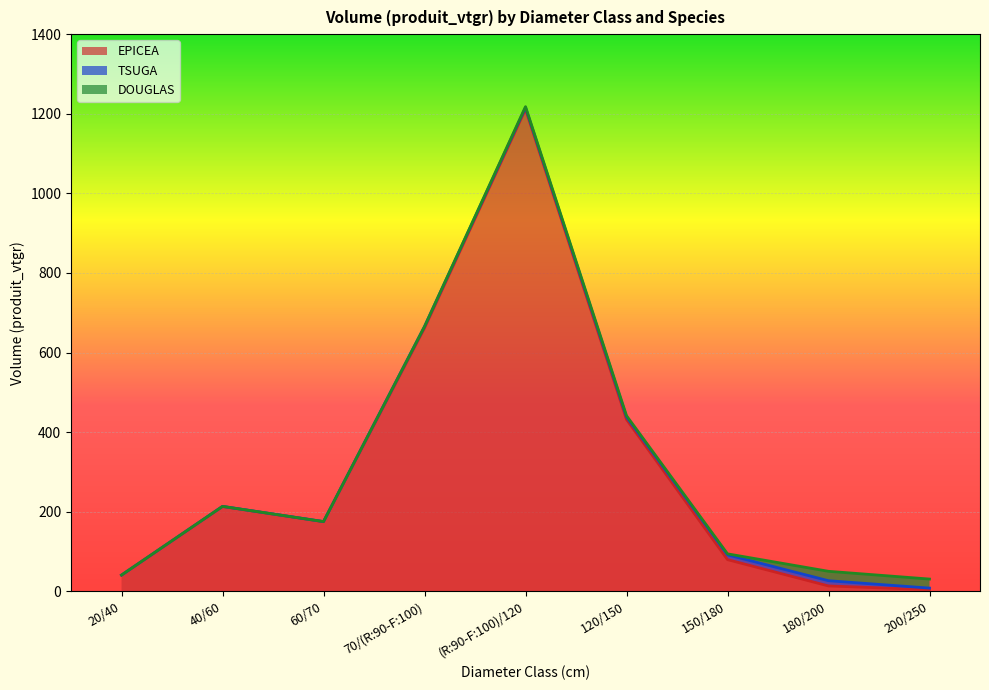

True or false: EPICEA and TSUGA intersect in this chart.

False